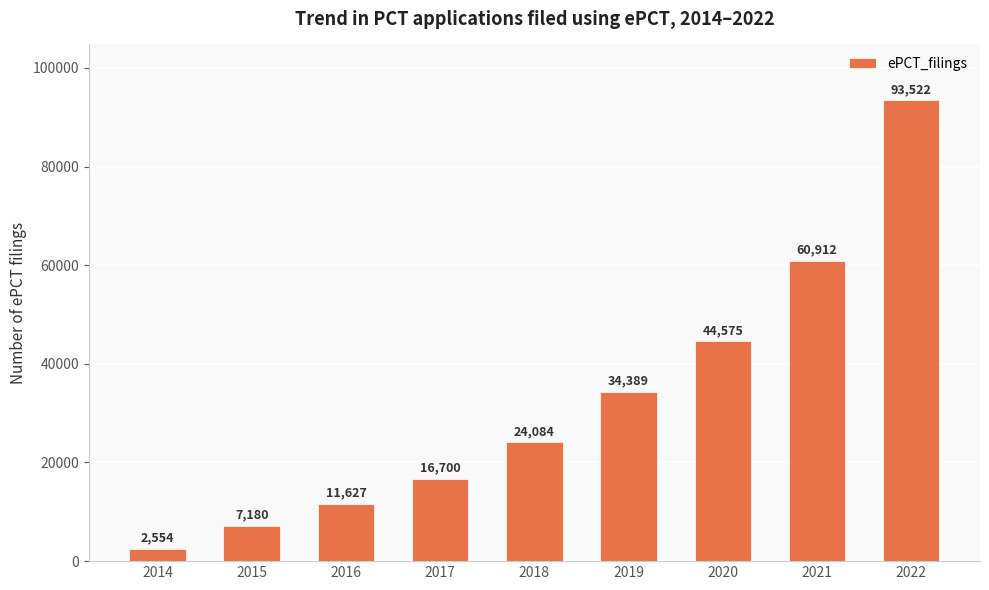

Approximately how many times larger is the value at 2015 compared to 2016?

0.6